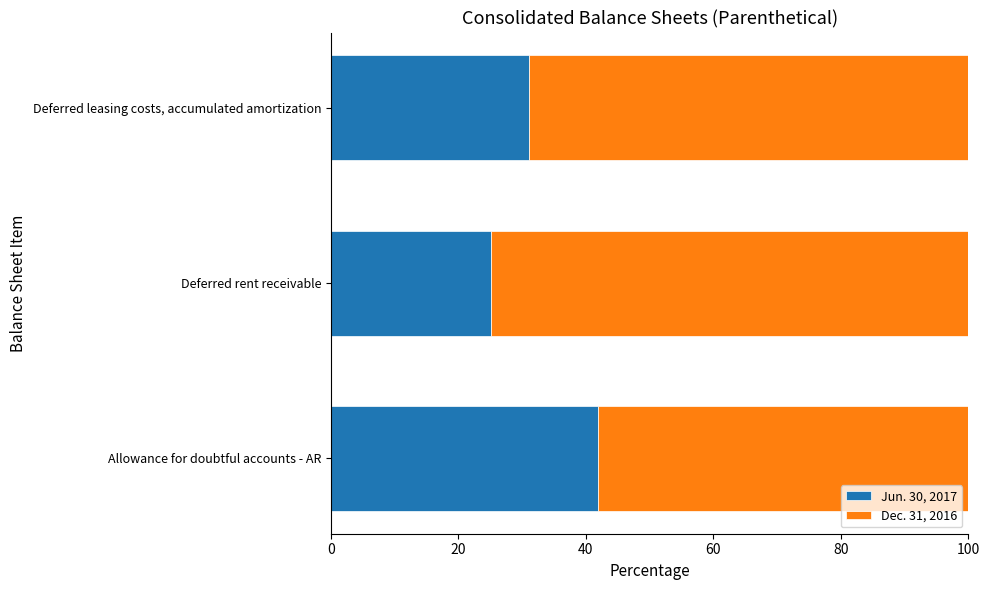

What is the total value across all series at Deferred leasing costs, accumulated amortization?

100.0